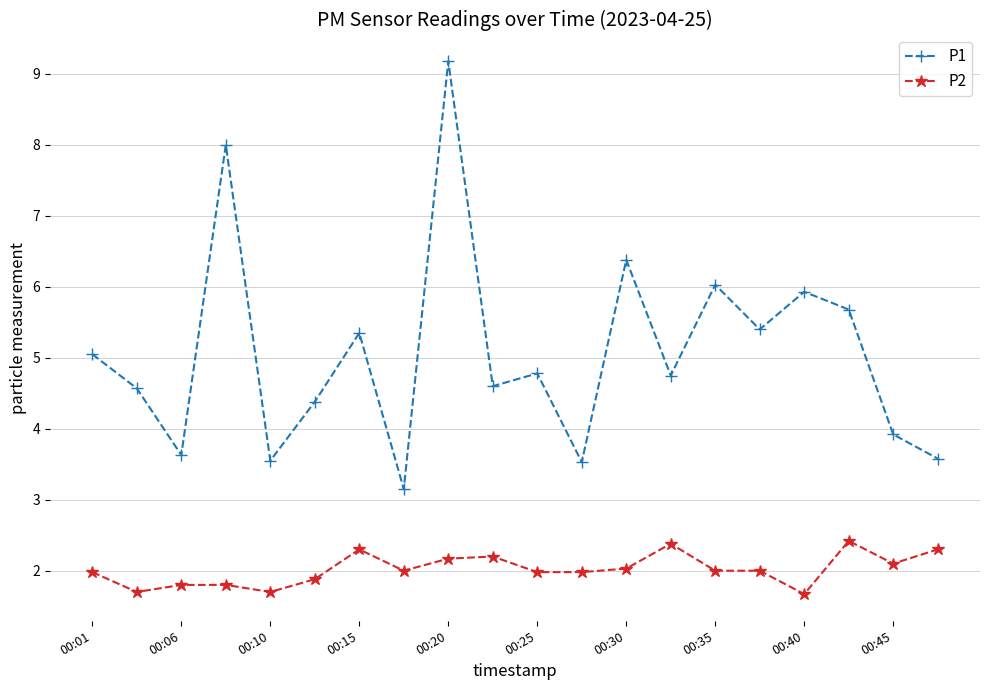

Which series has the largest range (max minus min)?

P1